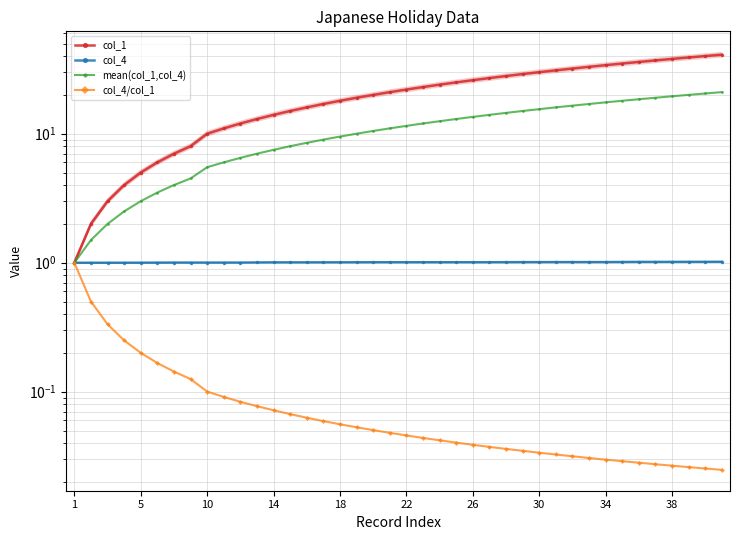

Is it true that col_4/col_1 equals 0.0 at 34?

False